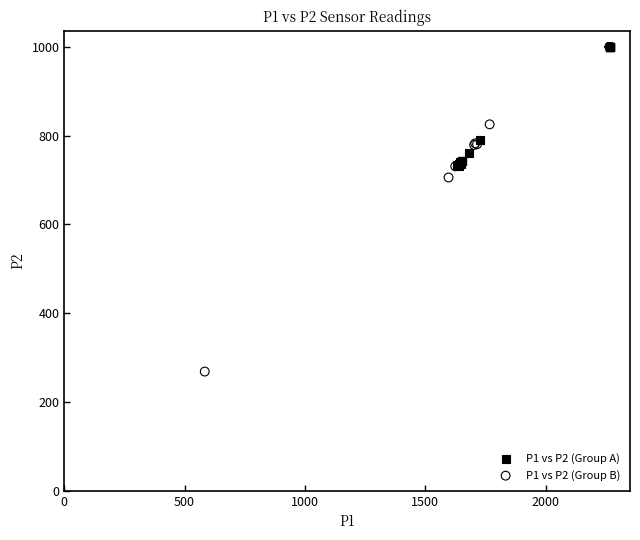

What are all the series names shown in the legend?

P1 vs P2 (Group A), P1 vs P2 (Group B)